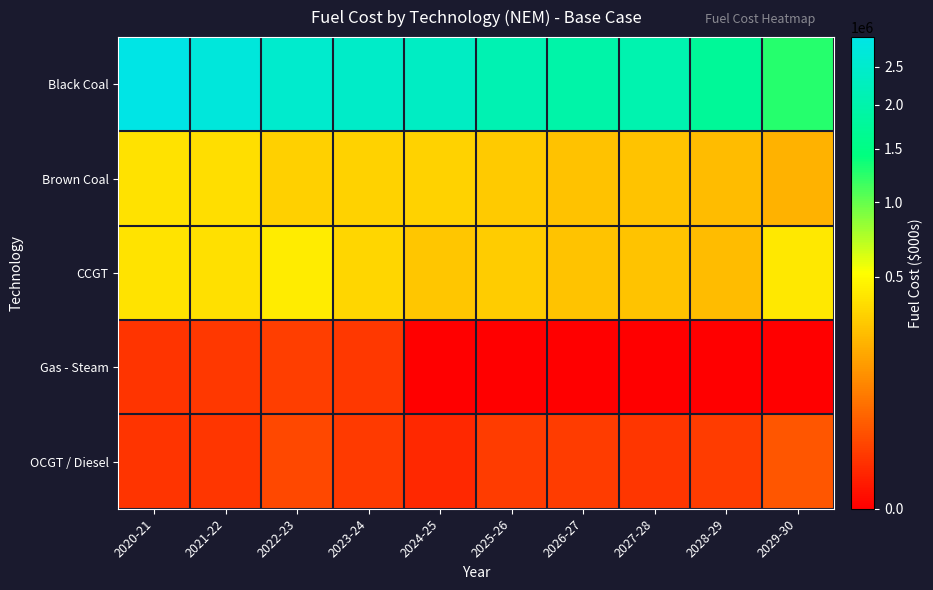

Reading left to right, list all the values displayed in this chart.

Black Coal: 2020-21=2942967.9	2021-22=2768032.8	2022-23=2530581.7	2023-24=2431577.3	2024-25=2367120.7	2025-26=2085498.2	2026-27=1952717.6	2027-28=2051267.0	2028-29=1748951.9	2029-30=1265850.2
Brown Coal: 2020-21=388480.5	2021-22=367496.2	2022-23=312938.2	2023-24=318661.8	2024-25=317126.3	2025-26=293572.9	2026-27=265588.0	2027-28=267377.0	2028-29=242859.1	2029-30=212973.2
CCGT: 2020-21=393175.5	2021-22=376381.2	2022-23=426784.6	2023-24=340154.3	2024-25=277362.4	2025-26=298511.6	2026-27=270291.3	2027-28=267712.0	2028-29=245988.7	2029-30=413867.5
Gas - Steam: 2020-21=9972.8	2021-22=12369.6	2022-23=15300.7	2023-24=12069.0	2024-25=0.3	2025-26=0.3	2026-27=0.3	2027-28=0.3	2028-29=0.4	2029-30=0.7
OCGT / Diesel: 2020-21=10553.4	2021-22=10698.2	2022-23=23259.0	2023-24=13603.1	2024-25=5235.2	2025-26=14566.3	2026-27=14774.8	2027-28=11504.9	2028-29=14243.4	2029-30=35562.9